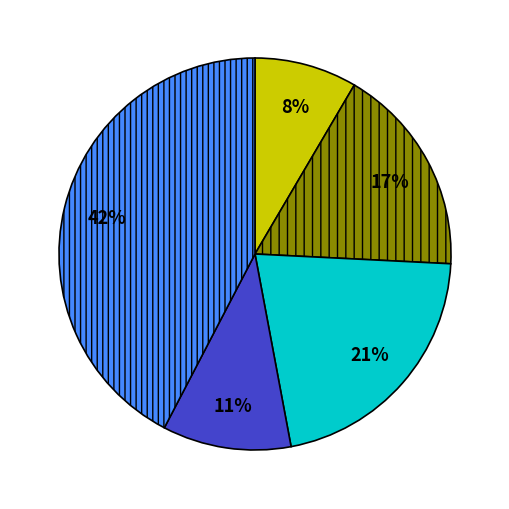

Does any single category account for the majority?

No